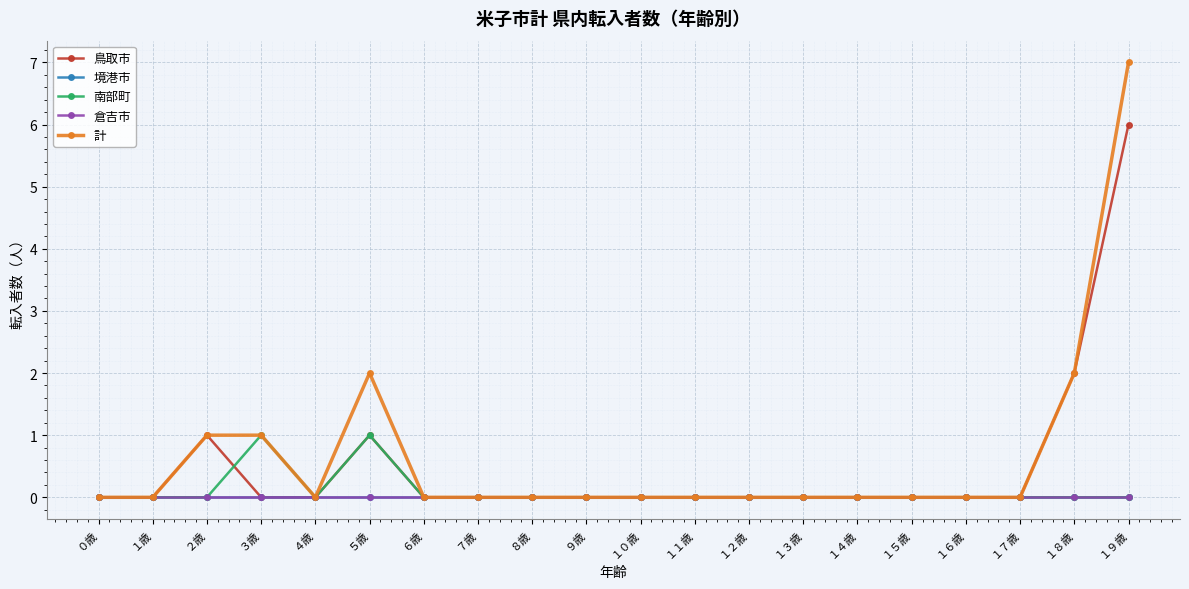

True or false: 南部町 and 倉吉市 intersect in this chart.

False